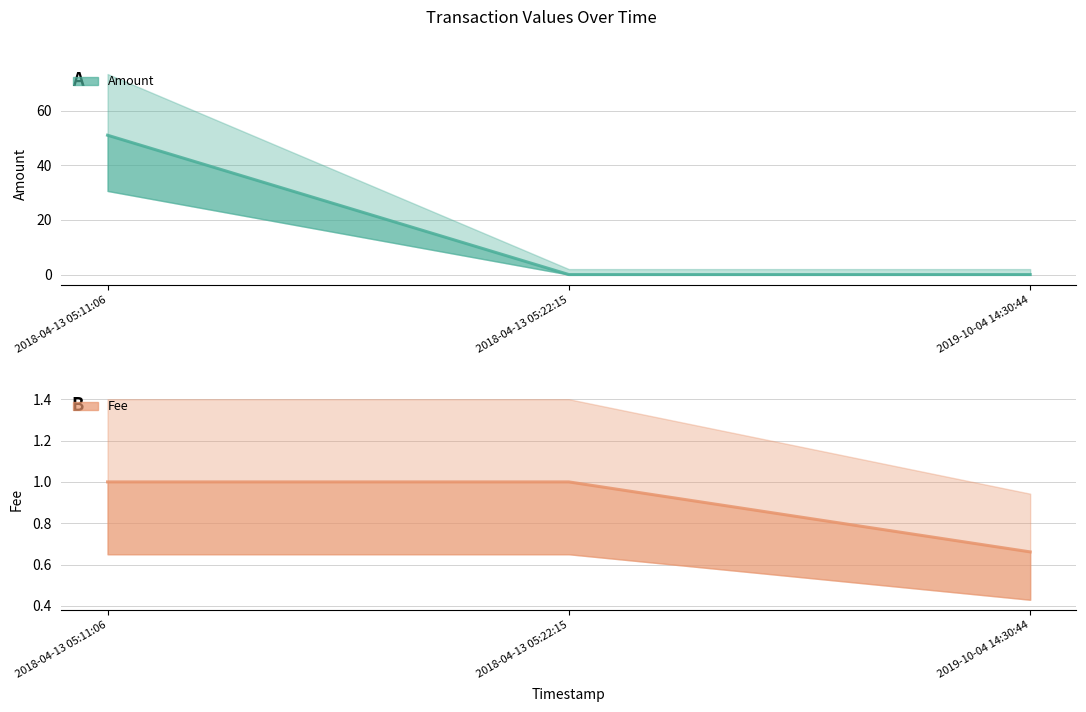

Rank the series by their maximum value, from lowest to highest.

Fee, Amount